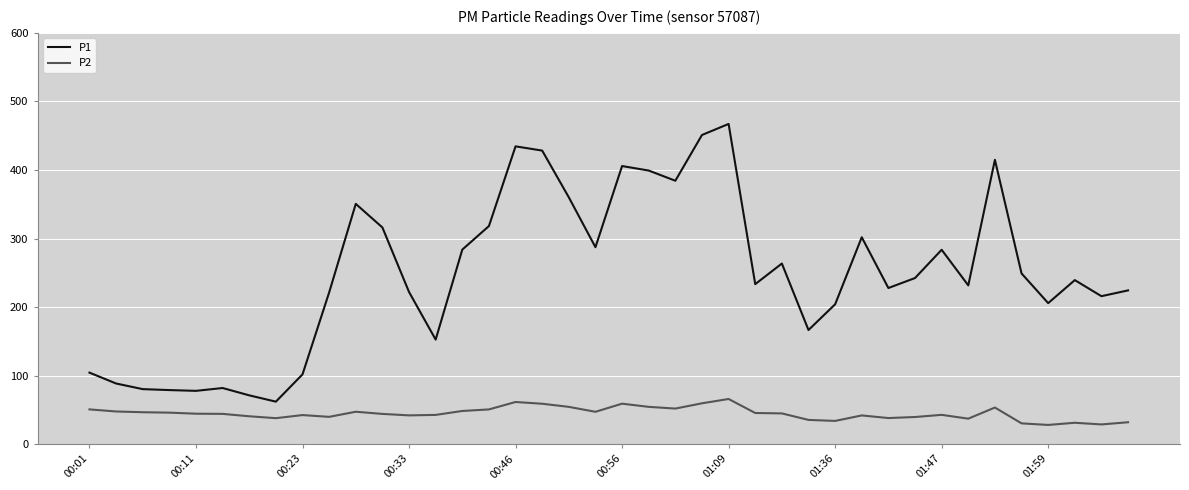

List the series in order of their peak value, highest first.

P1, P2